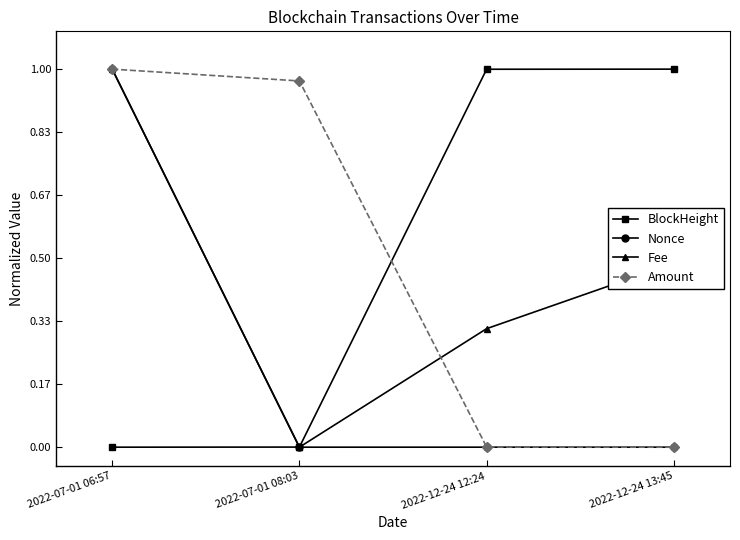

True or false: BlockHeight has more than 2 interior local peaks.

False